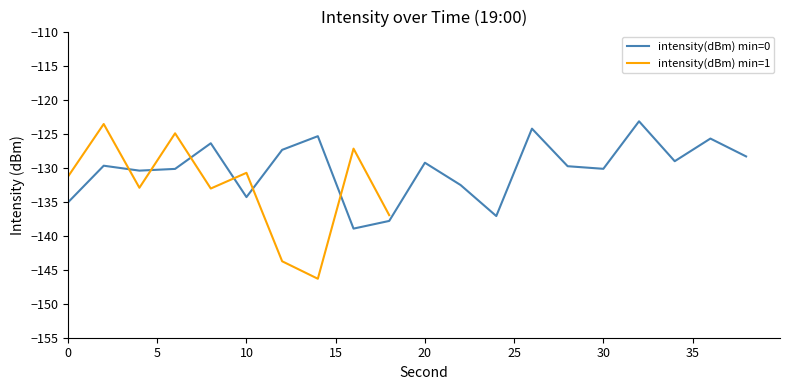

The value at 18 is -247.6. True or false?

False